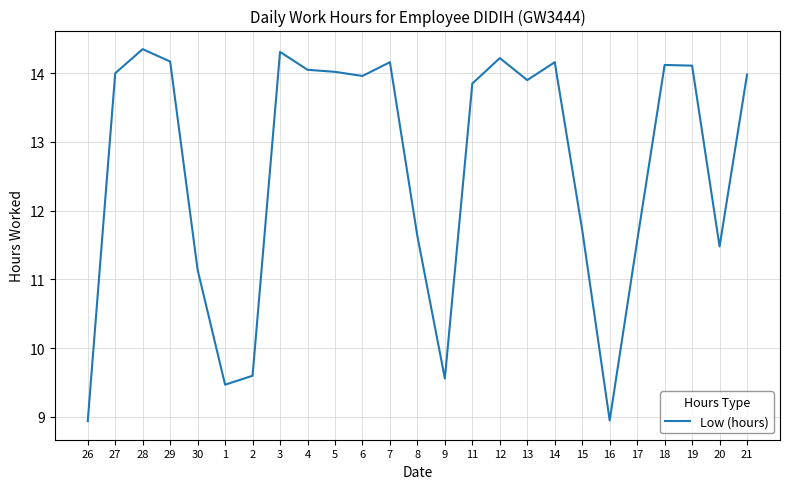

What is the difference between the values at 26 and 13?

5.0